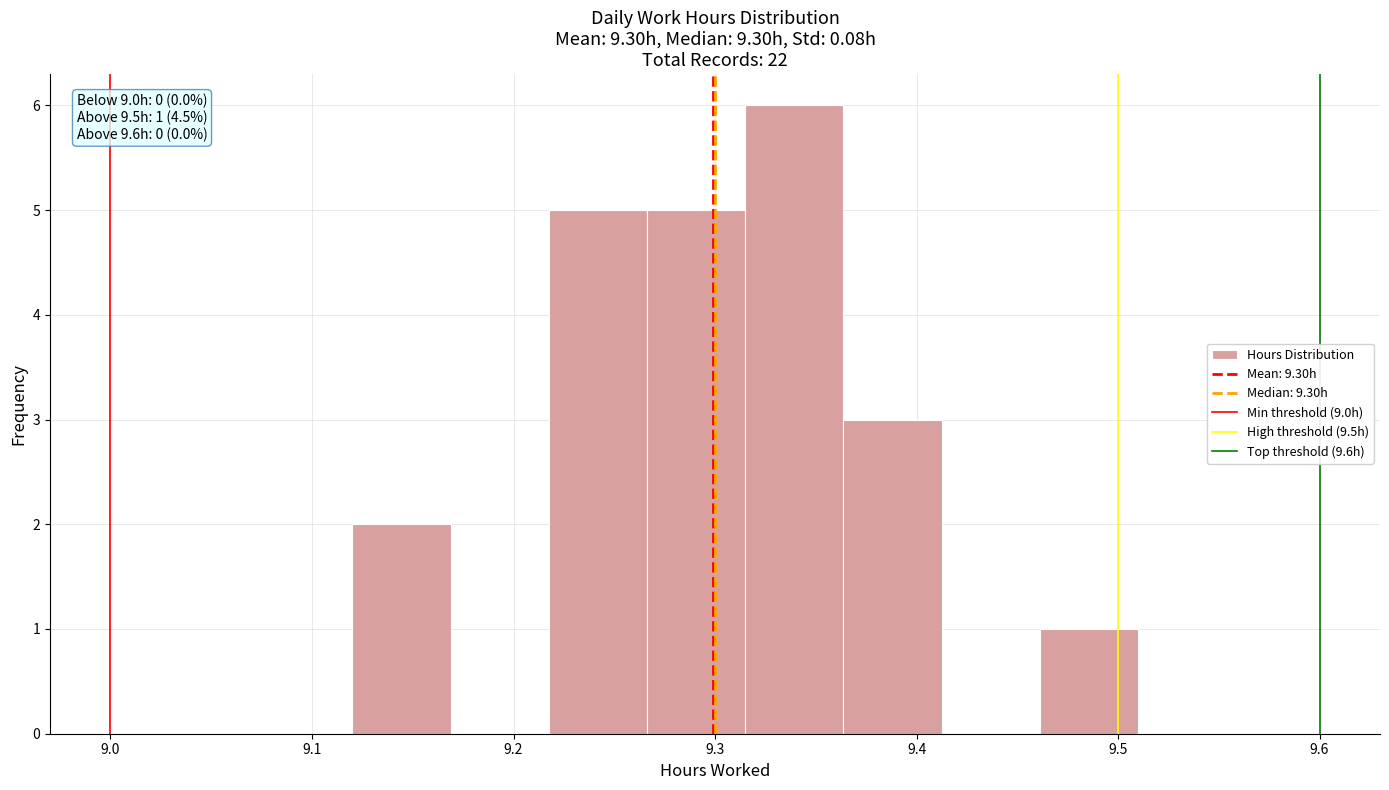

Which range on the x-axis has the tallest bar?

9.32 to 9.36